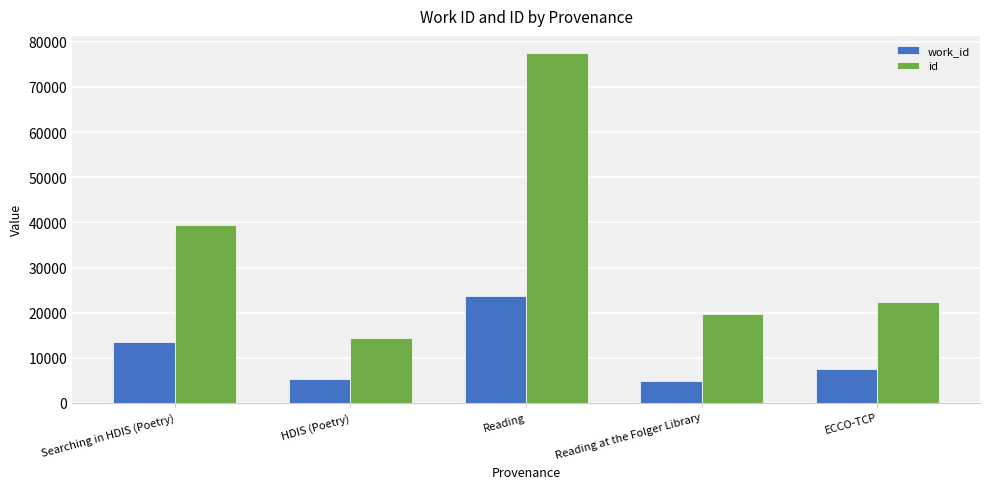

How many bars are there in total?

10